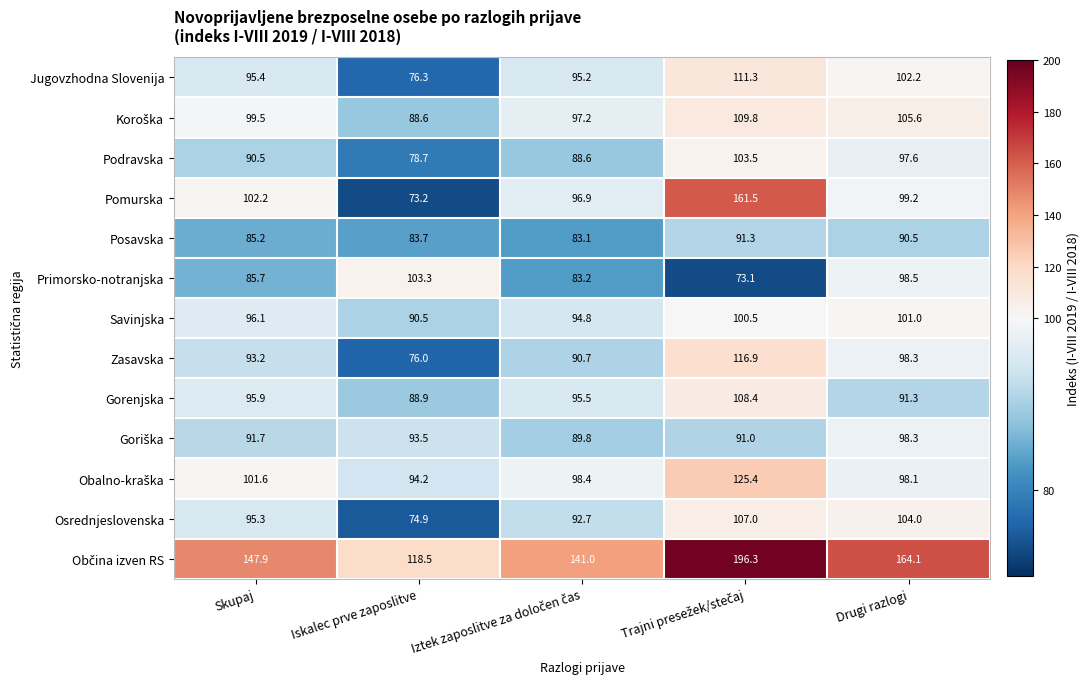

What is the greatest value displayed?

196.3